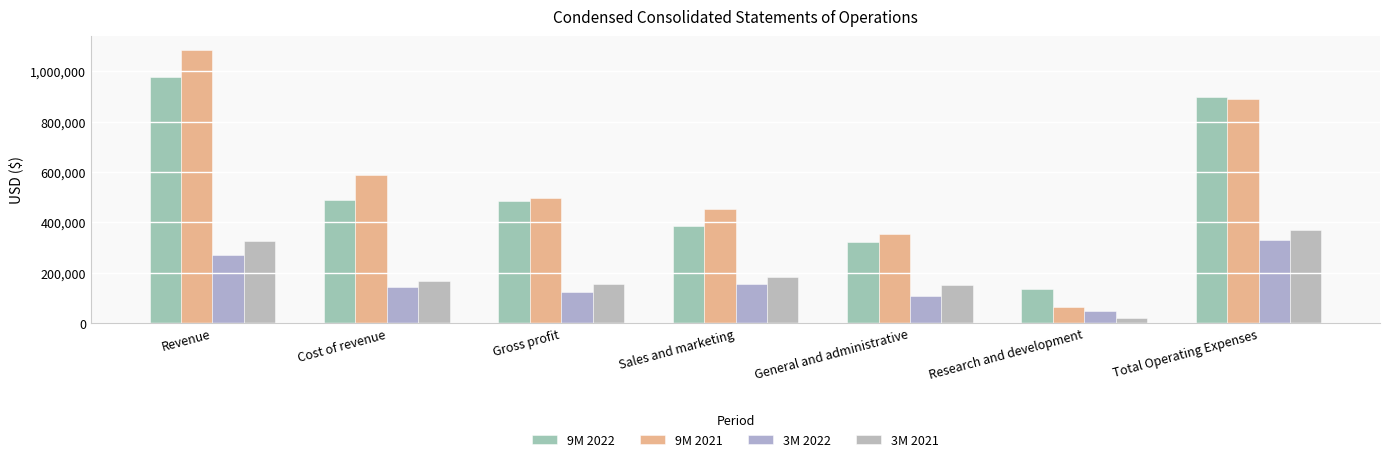

Which series has the largest total across all categories?

9M 2021